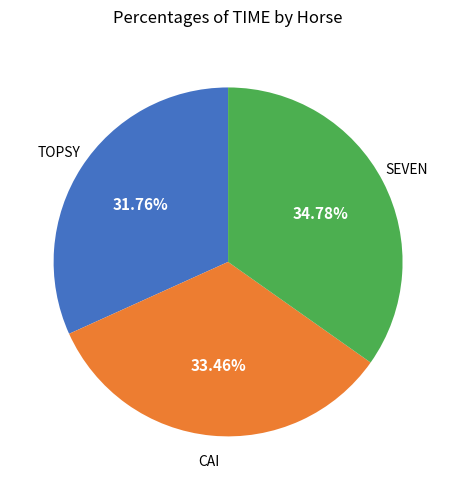

Does any single category account for the majority?

No